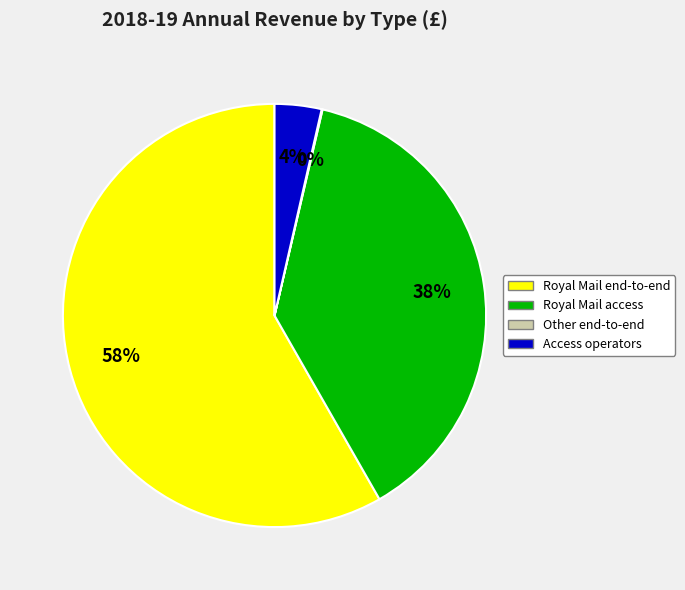

To the nearest percent, what is the average slice percentage?

25%